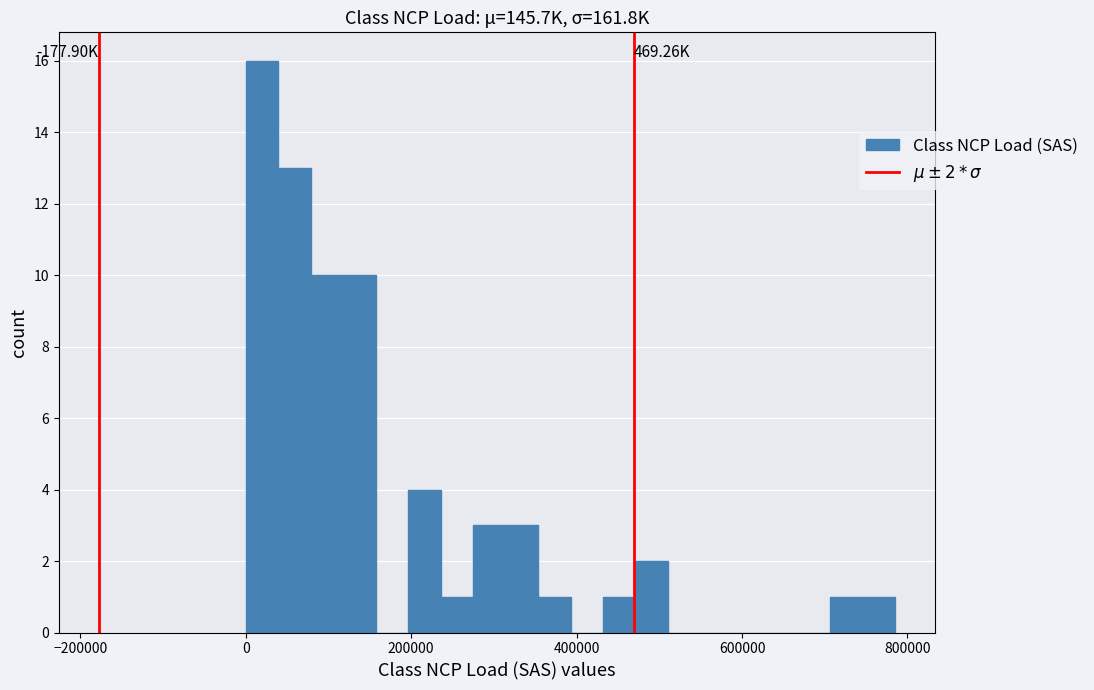

Around what value on the x-axis is the tallest bar? Give the approximate position of its centre, as read against the axis.

20000